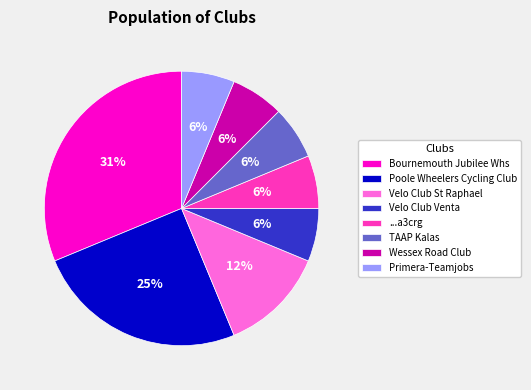

Is there a majority slice in this chart?

No